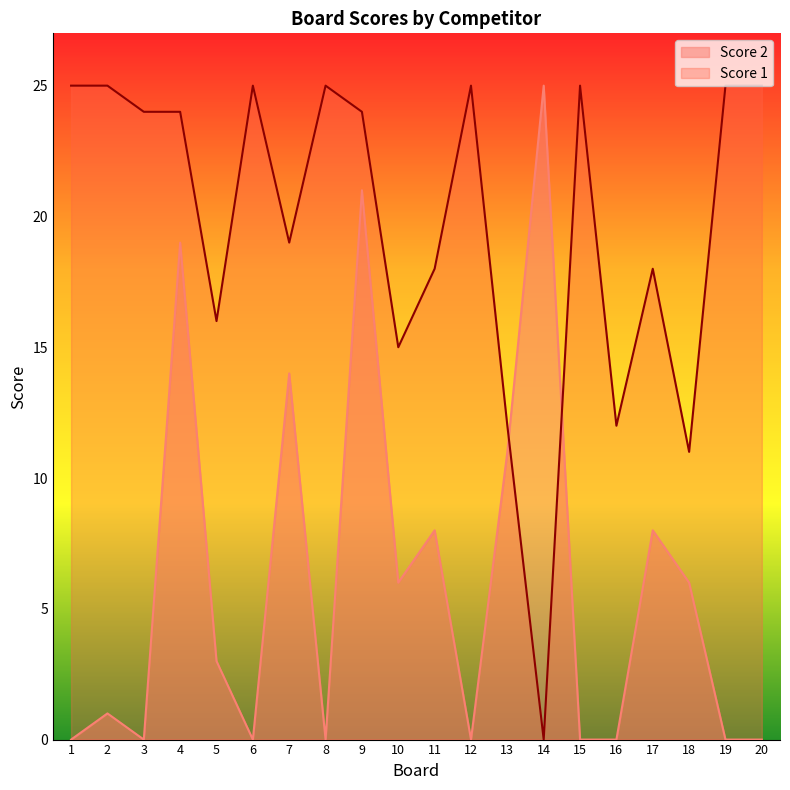

Is the value of Score 2 at 3 greater than the value of Score 1 at 12?

No